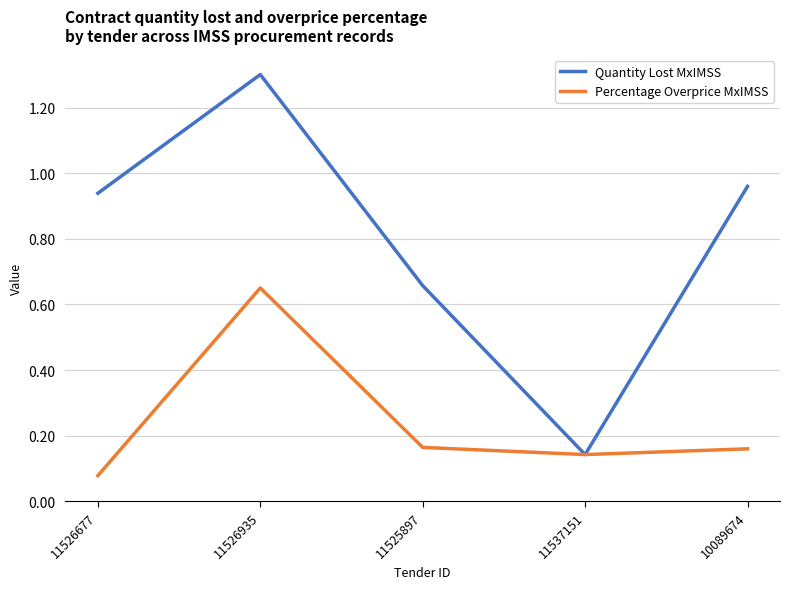

Is the value of Percentage Overprice MxIMSS at 11525897 greater than the value of Quantity Lost MxIMSS at 11525897?

No